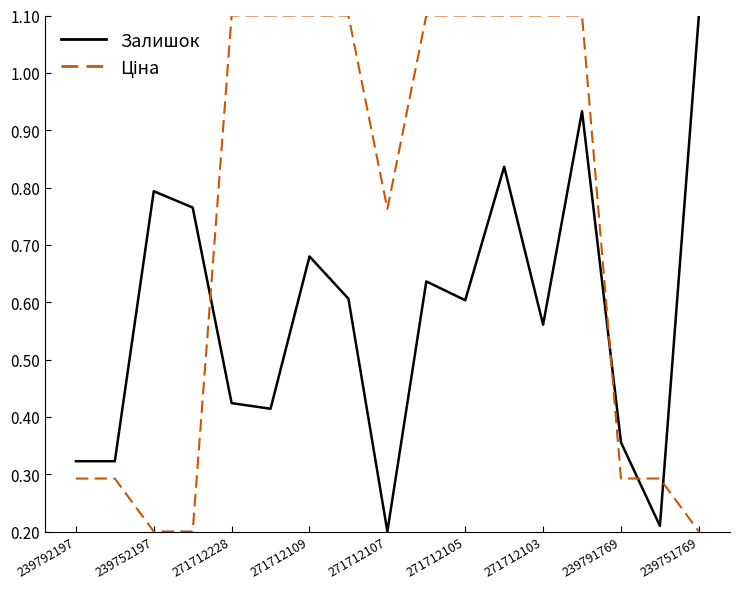

What is the maximum value shown in the chart?

1.1